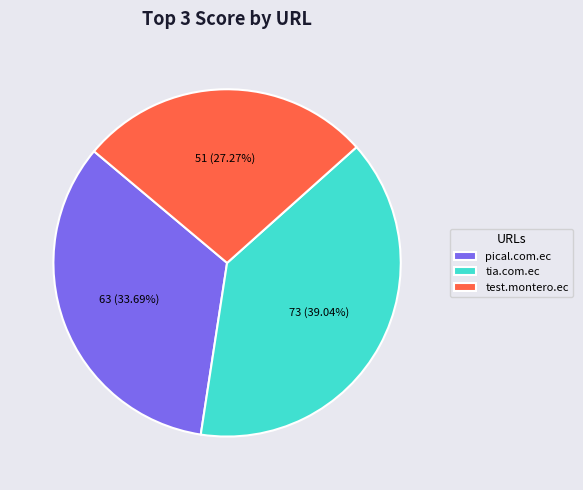

Does any single category account for the majority?

No